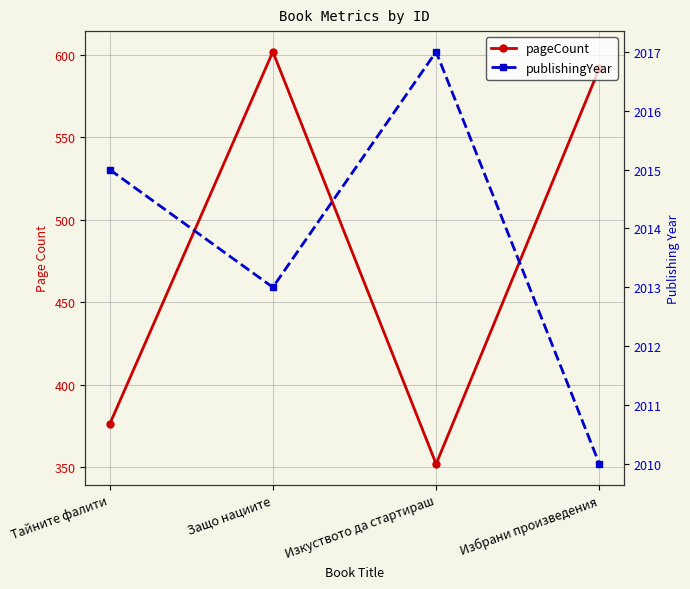

At which category does publishingYear reach its first local valley?

Защо нациите